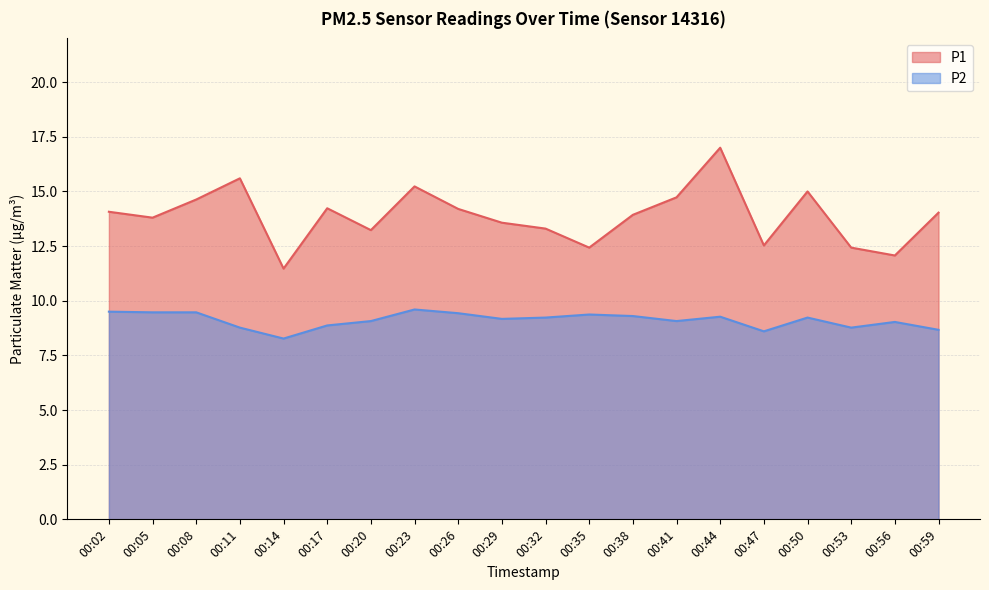

What is the sum of all P2 values?

182.2